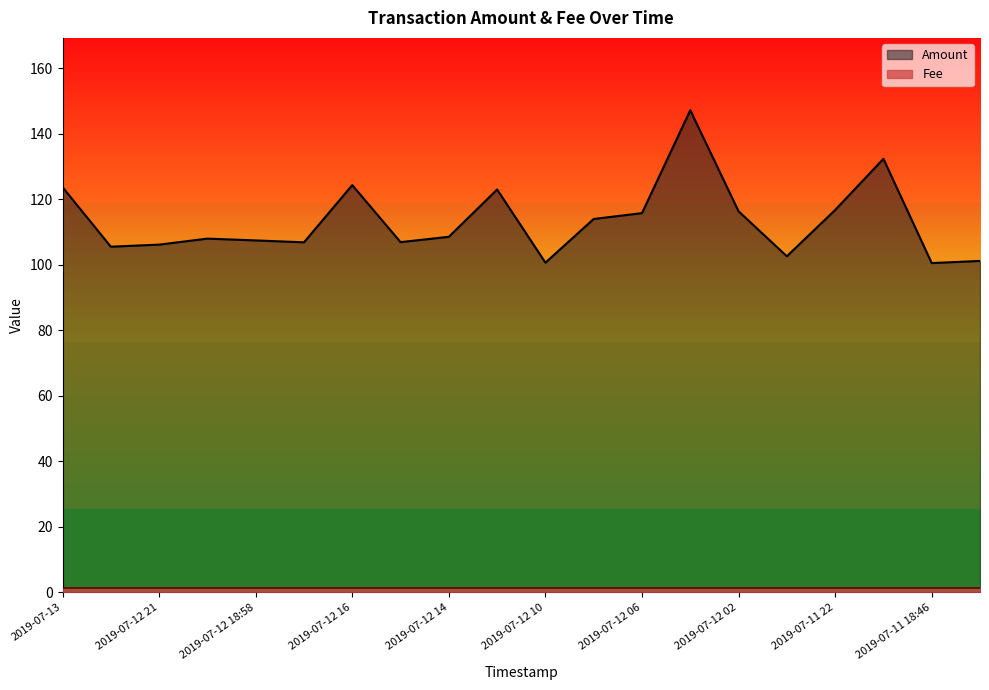

What is the difference between the maximum and minimum values?

46.7